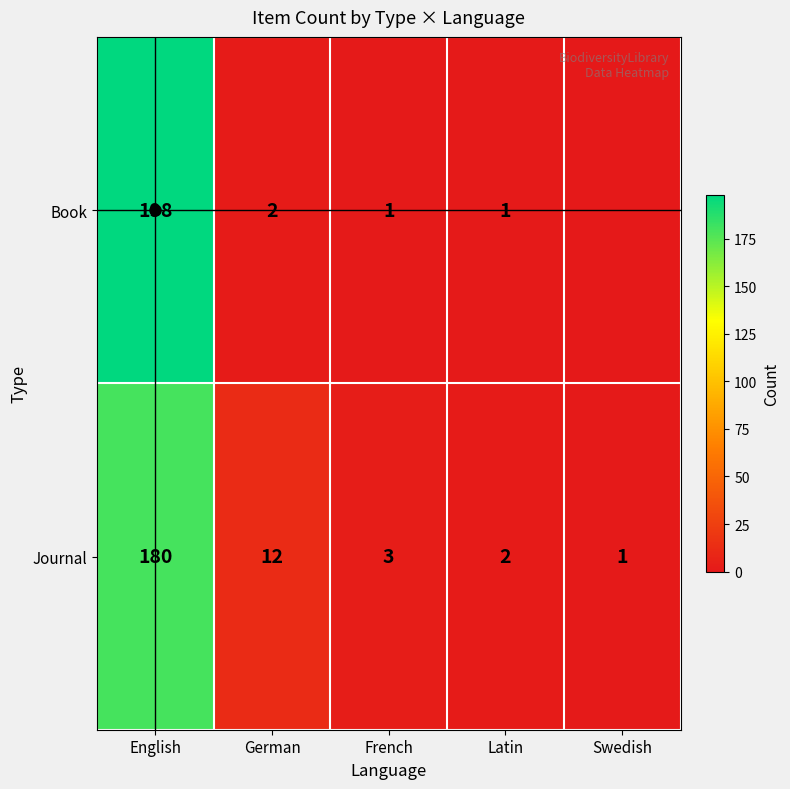

Which series changed the most between Latin and Swedish?

Book